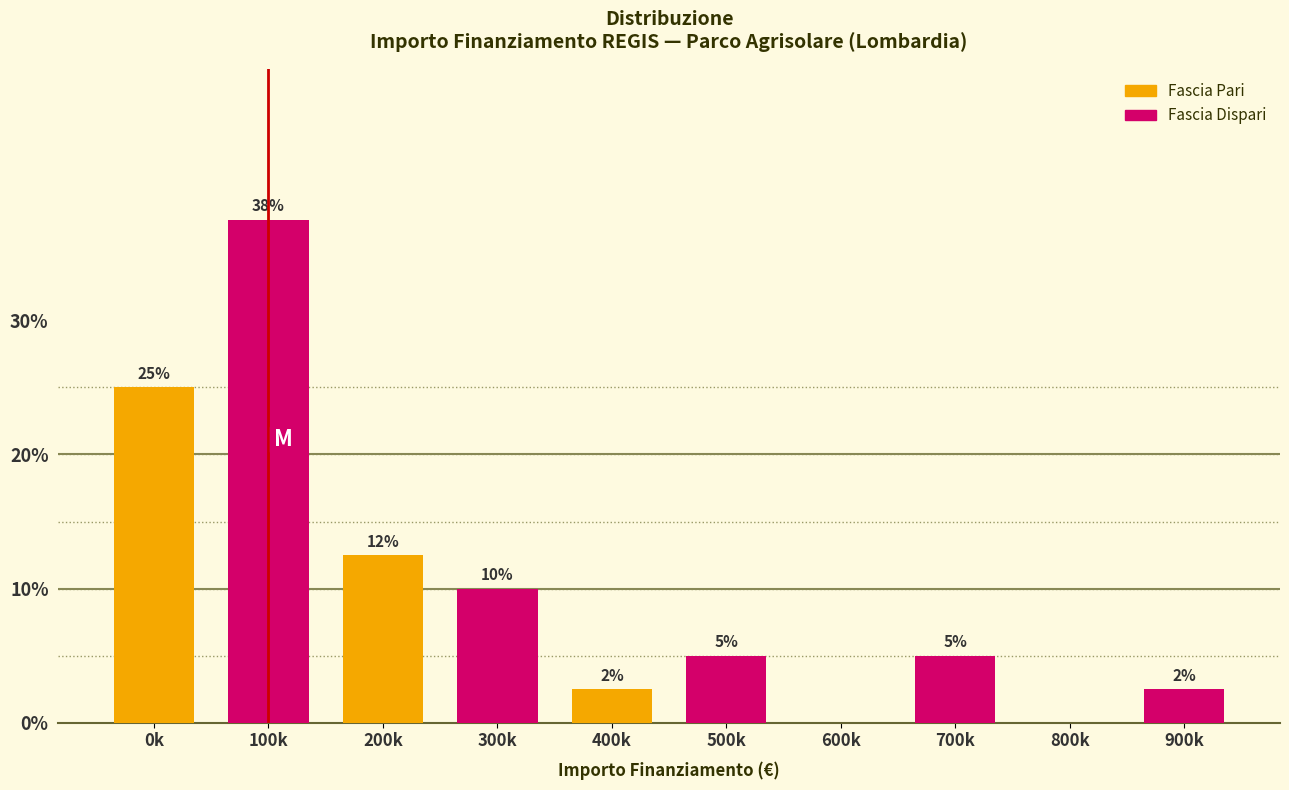

Between 300k and 500k, which is larger?

300k